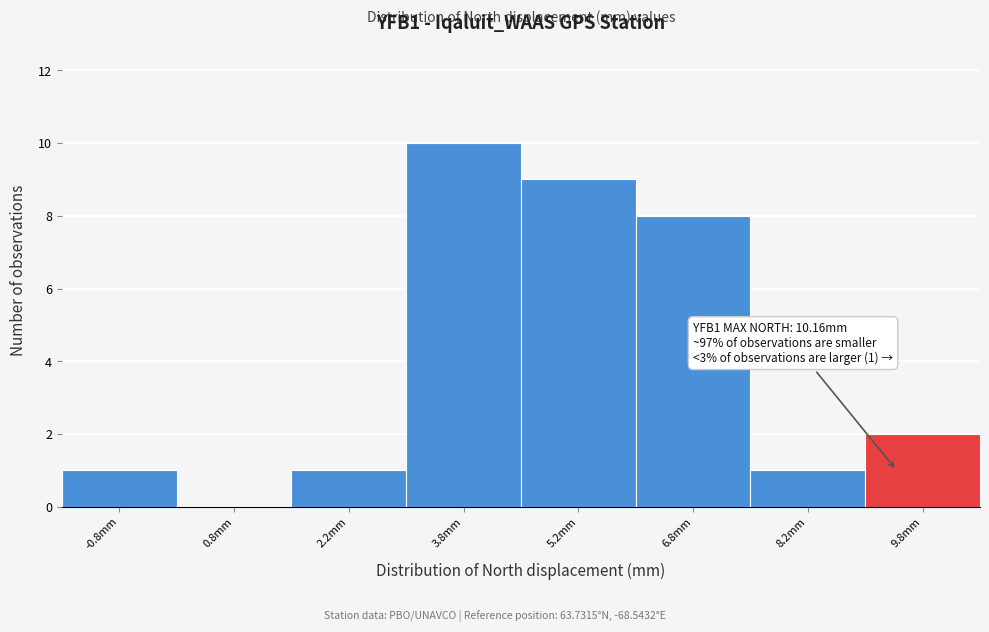

Reading left to right, extract all data points from this chart.

-0.8mm=1	0.8mm=0	2.2mm=1	3.8mm=10	5.2mm=9	6.8mm=8	8.2mm=1	9.8mm=2